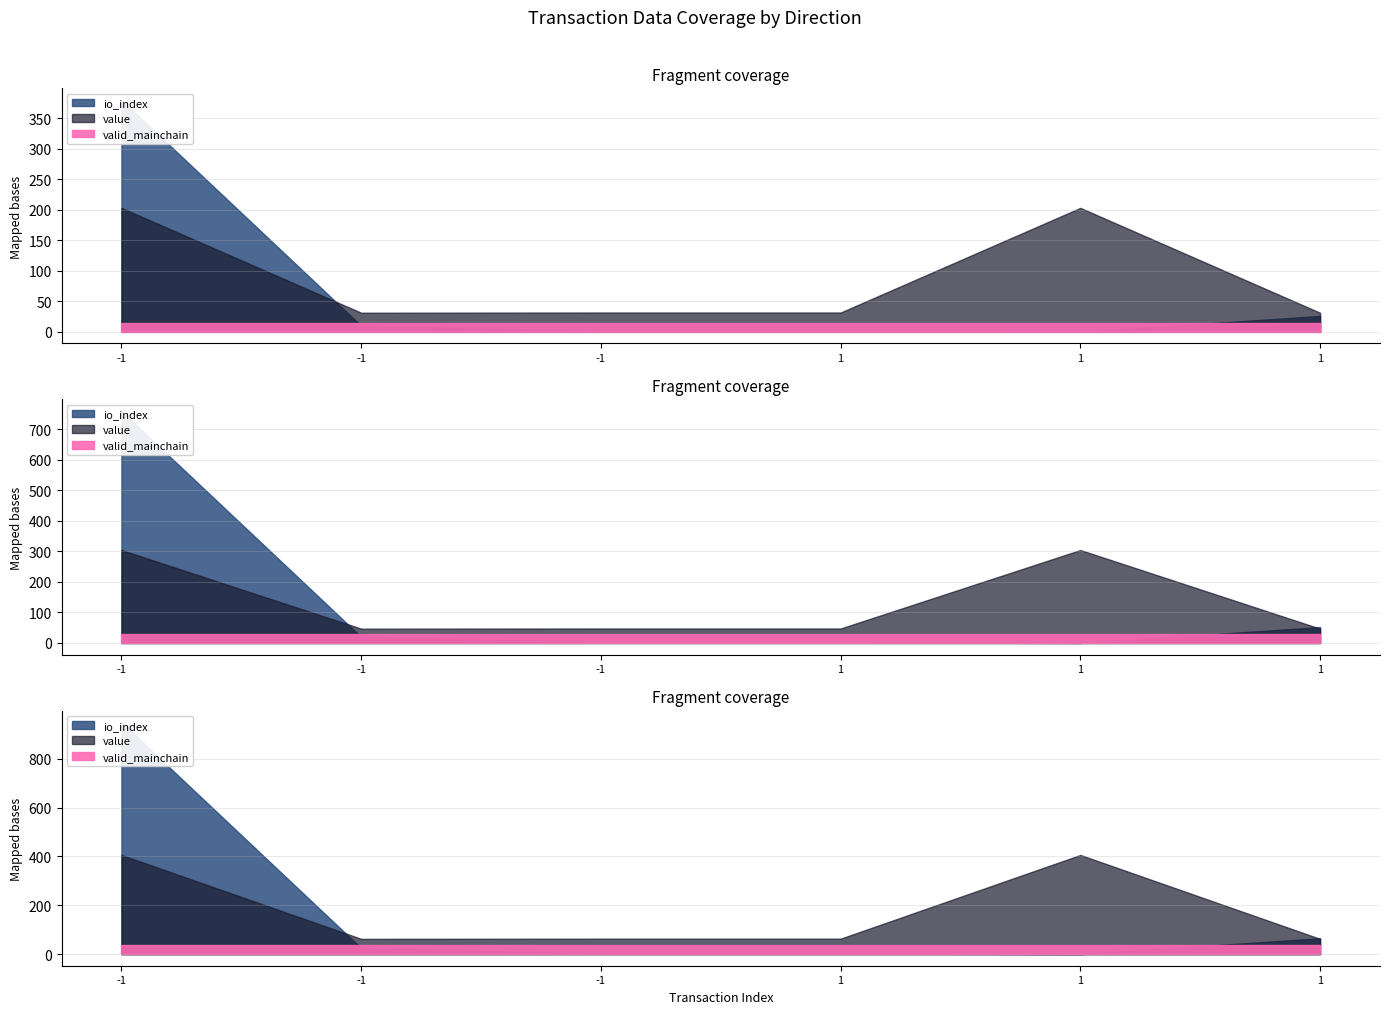

Rank the categories by io_index value from highest to lowest.

-1, 1, -1, -1, 1, 1